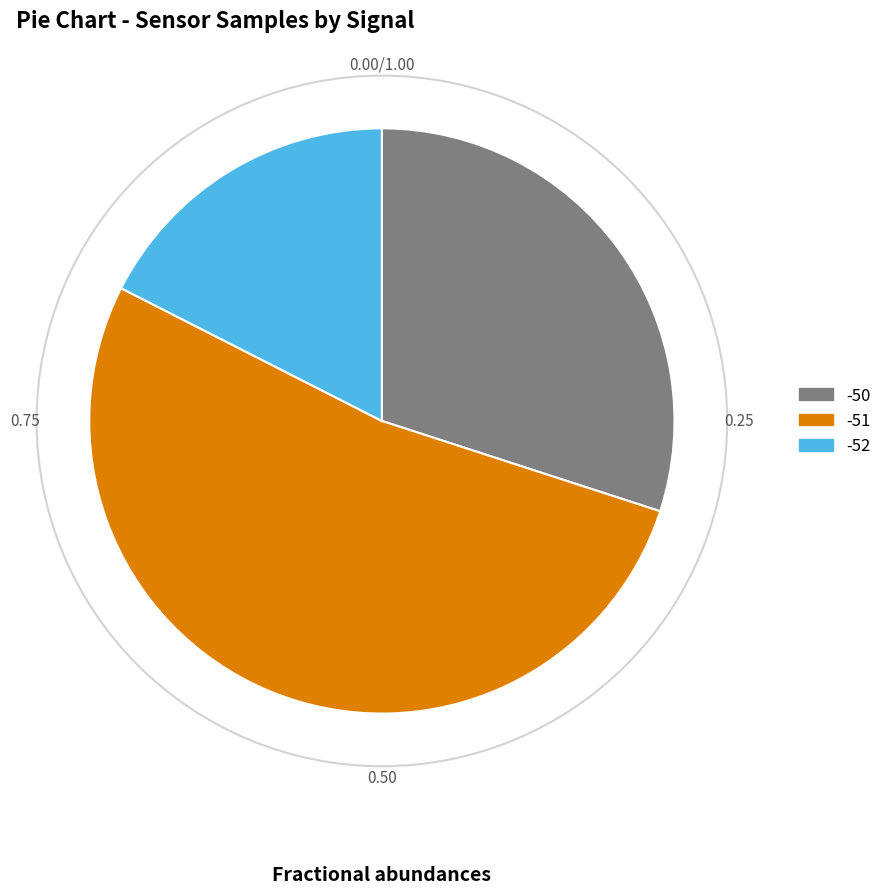

Which category has the smallest portion of the pie?

-52